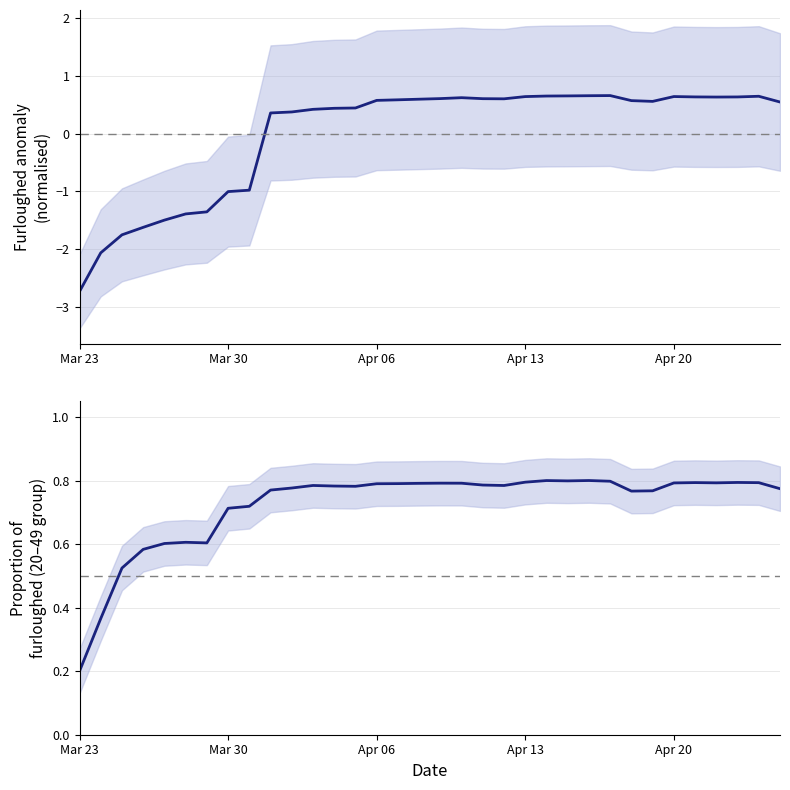

Does the chart display data point markers on the line(s)?

No